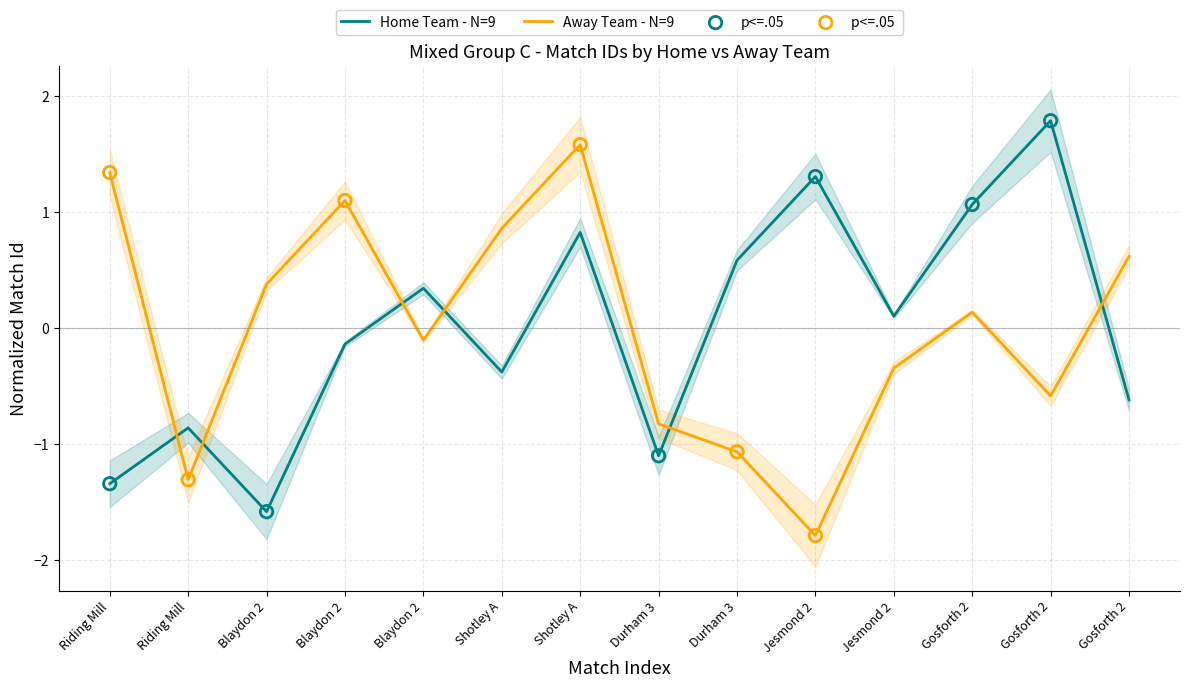

What is the total value across all series at Jesmond 2?

-0.5